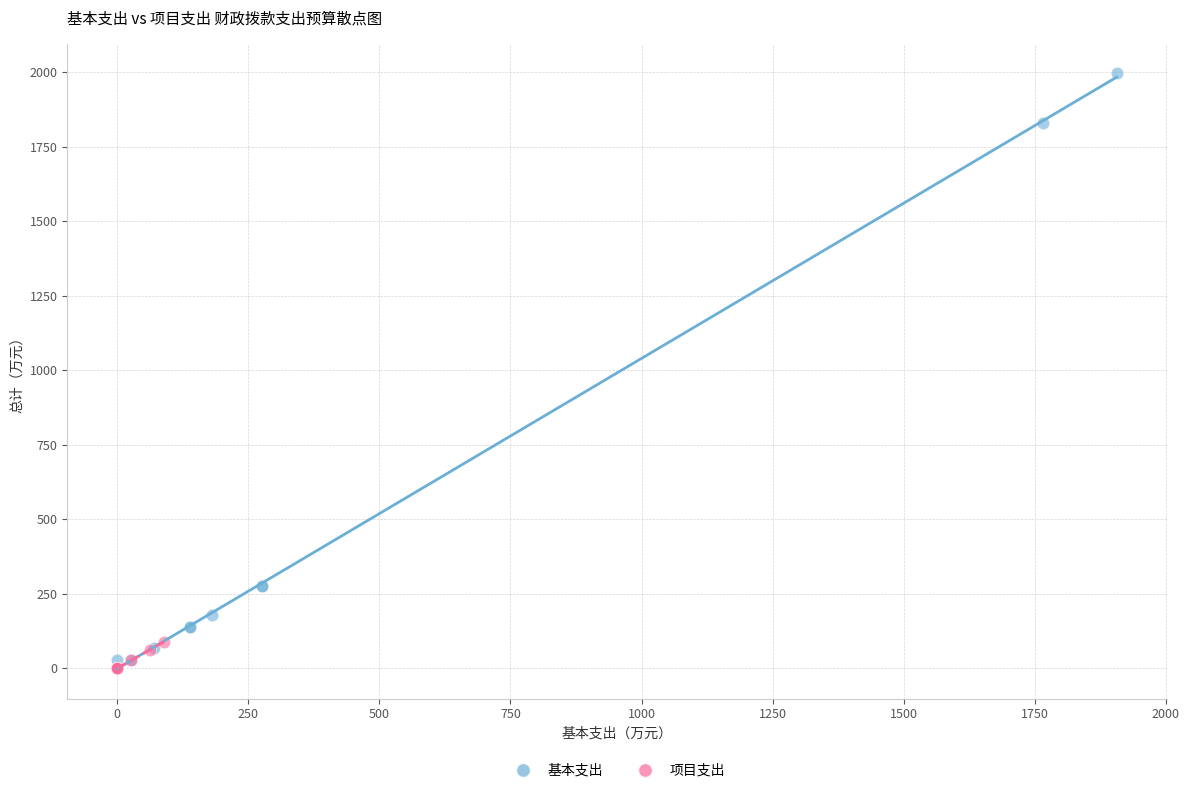

Which series reaches the maximum Y coordinate?

基本支出